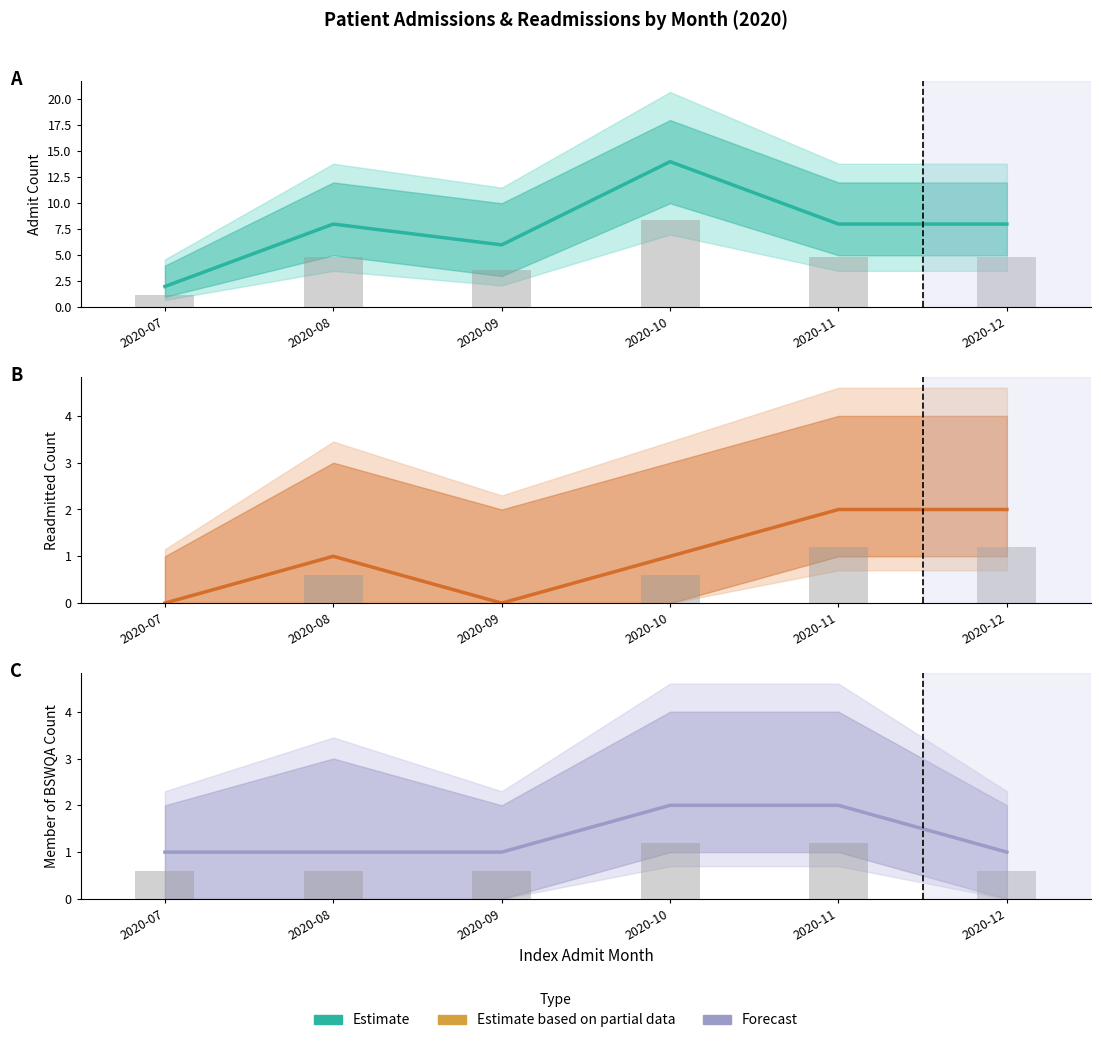

The value of Admit Count (bars) at 2020-11 is 2.0. True or false?

False